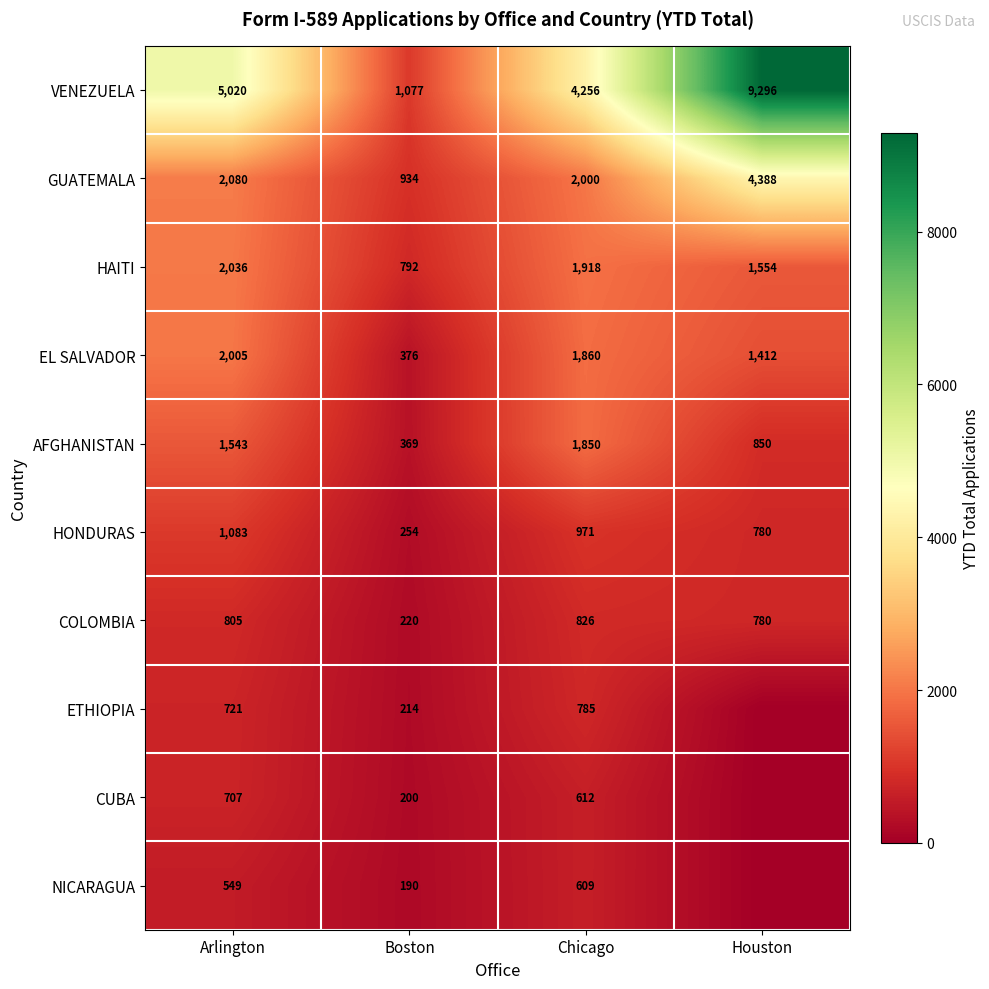

Is the value of HAITI at Boston greater than the value of COLOMBIA at Houston?

Yes